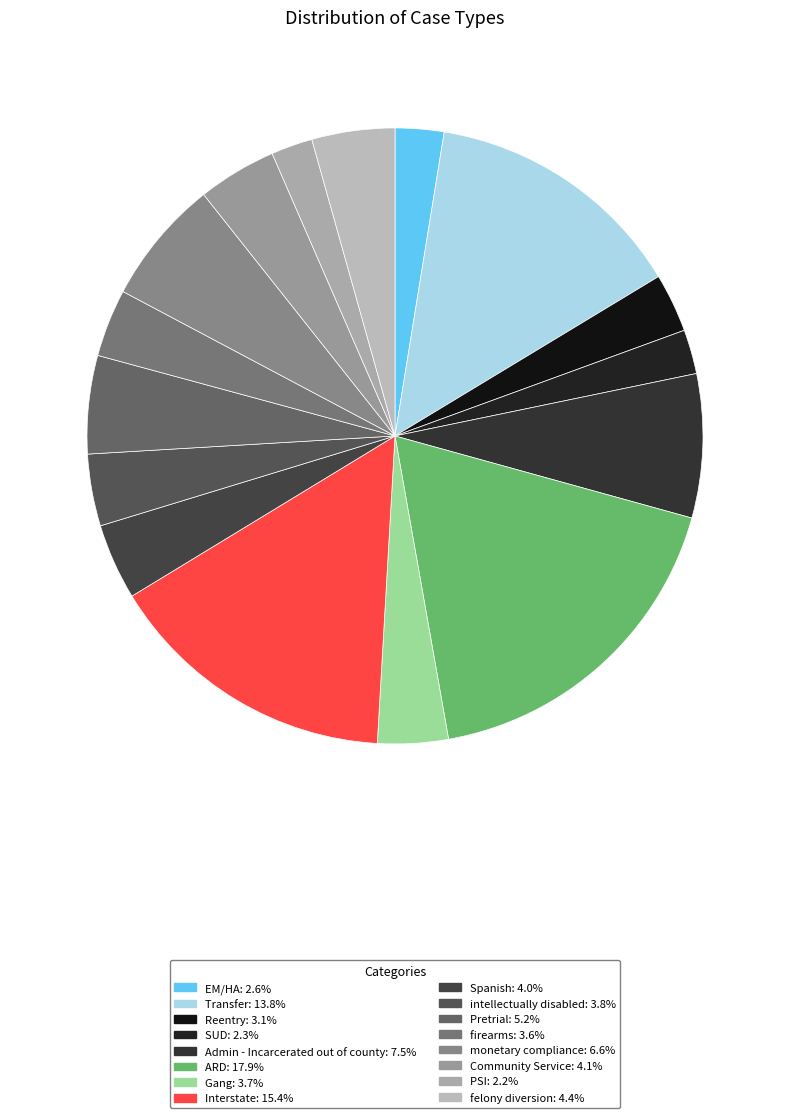

Which category has the smallest portion of the pie?

PSI